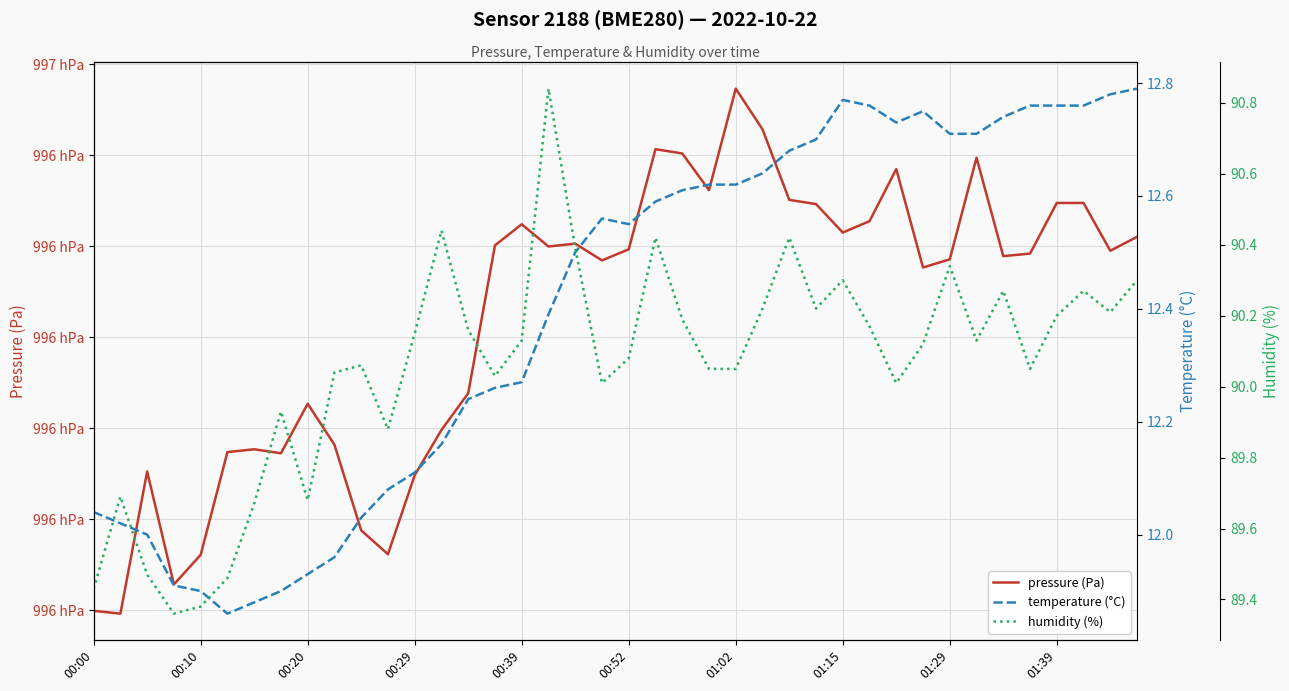

True or false: temperature (°C) has more than 0 interior local peaks.

True